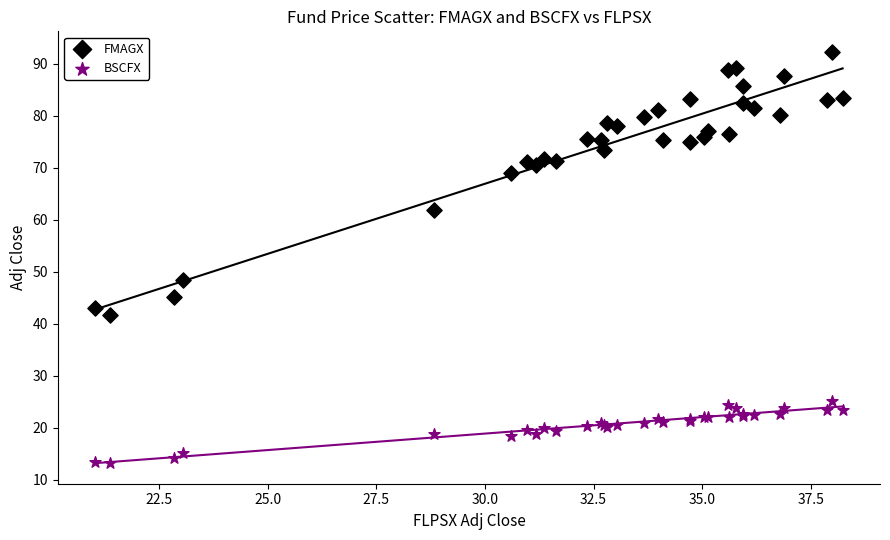

Which series has the widest spread of Y values?

FMAGX